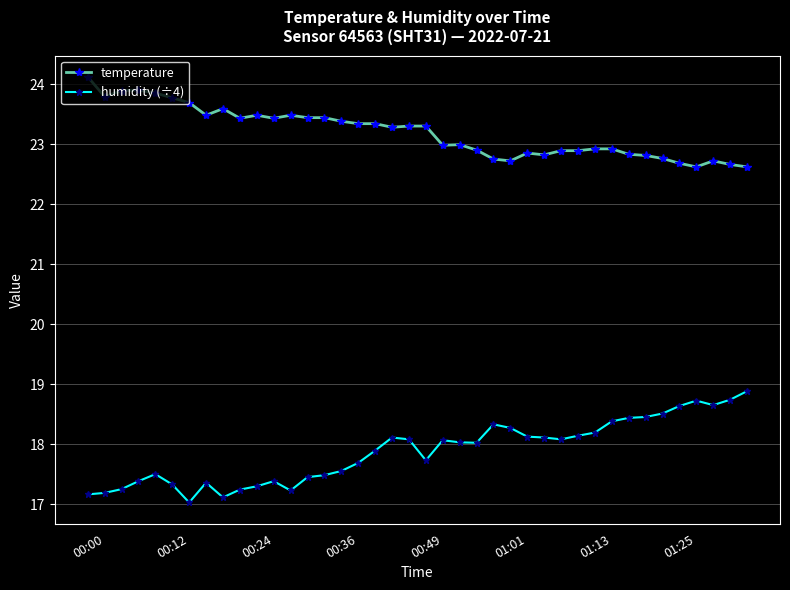

Rank the series by their maximum value, from highest to lowest.

temperature, humidity (÷4)